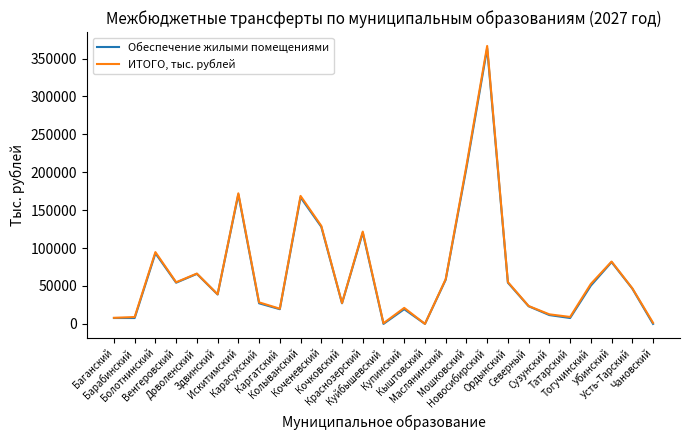

Rank the series by their maximum value, from lowest to highest.

Обеспечение жилыми помещениями, ИТОГО, тыс. рублей